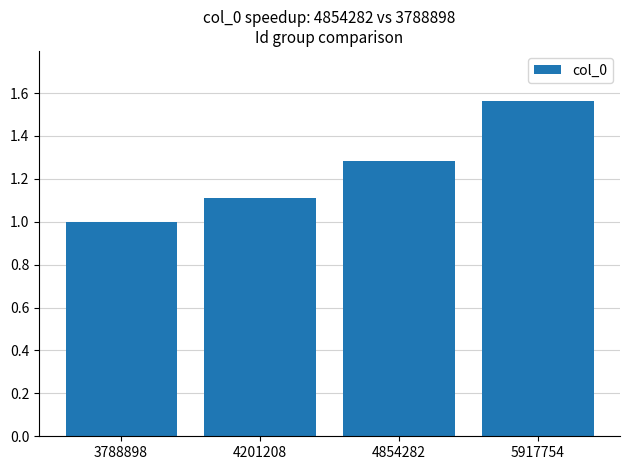

Approximately how many times larger is the value at 3788898 compared to 4201208?

0.9